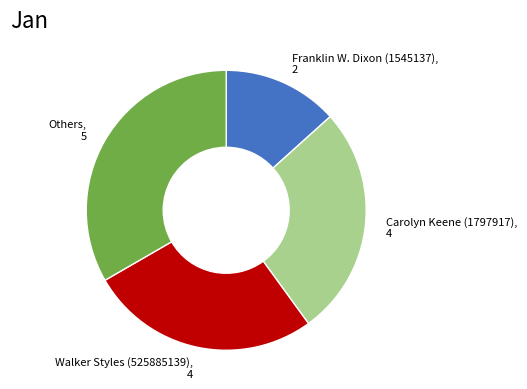

Is there a majority slice in this chart?

No